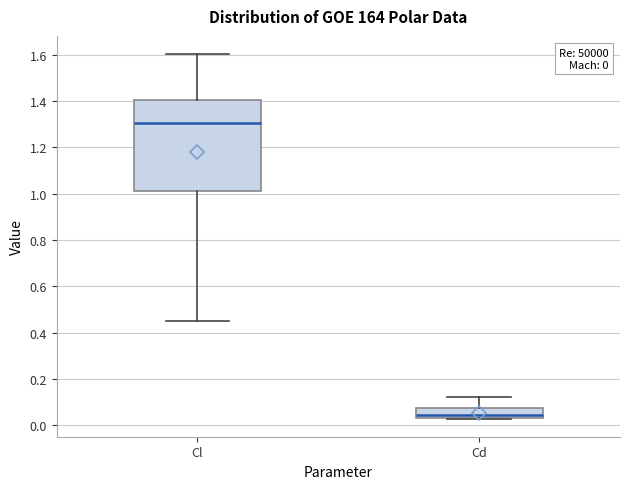

Which box is the tallest, from its lower edge to its upper edge?

Cl